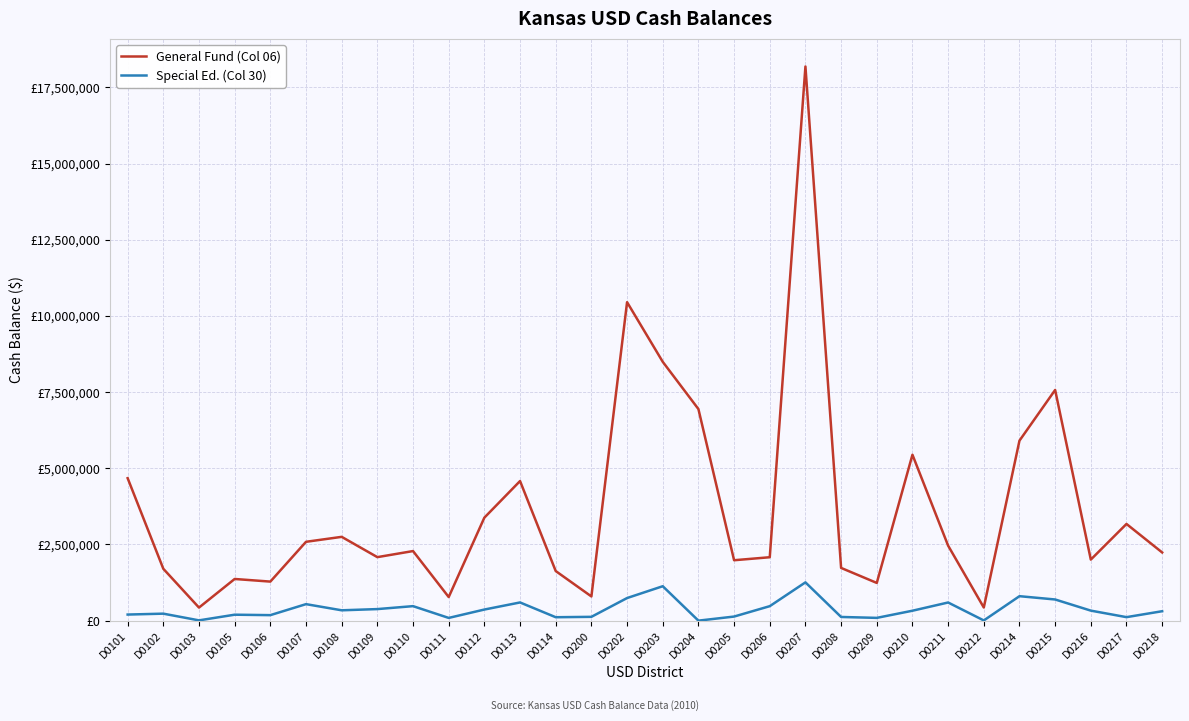

True or false: General Fund (Col 06) has more than 2 interior local peaks.

True